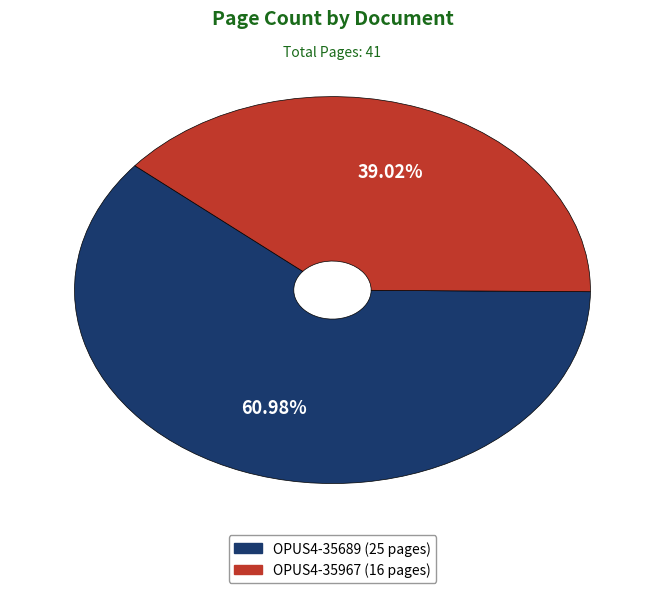

What percentage is the OPUS4-35689 slice, to the nearest percent?

61%